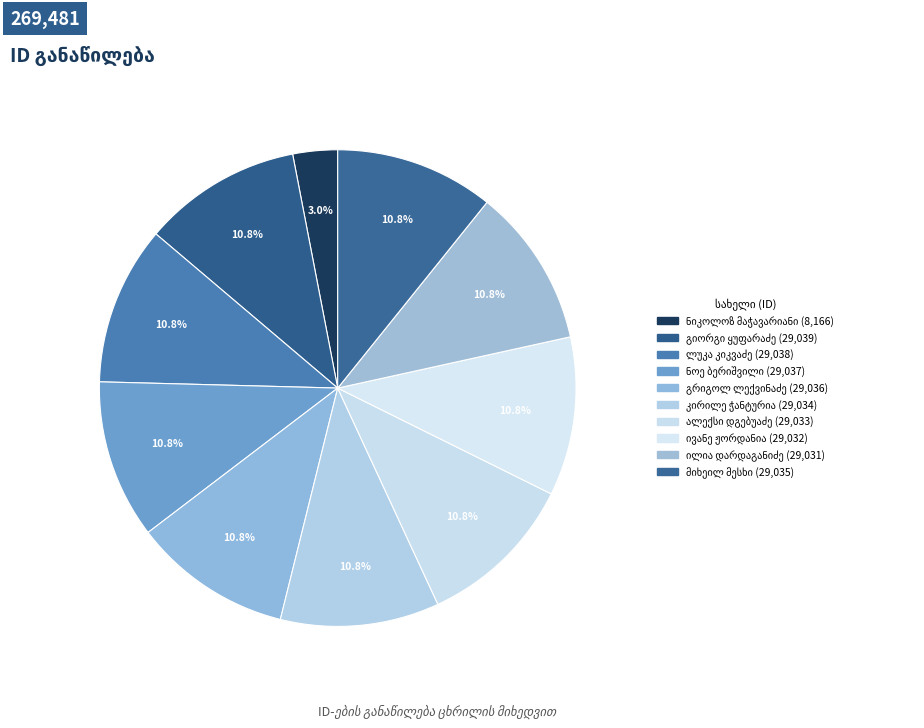

True or false: ილია დარდაგანიძე accounts for 19% of the total.

False